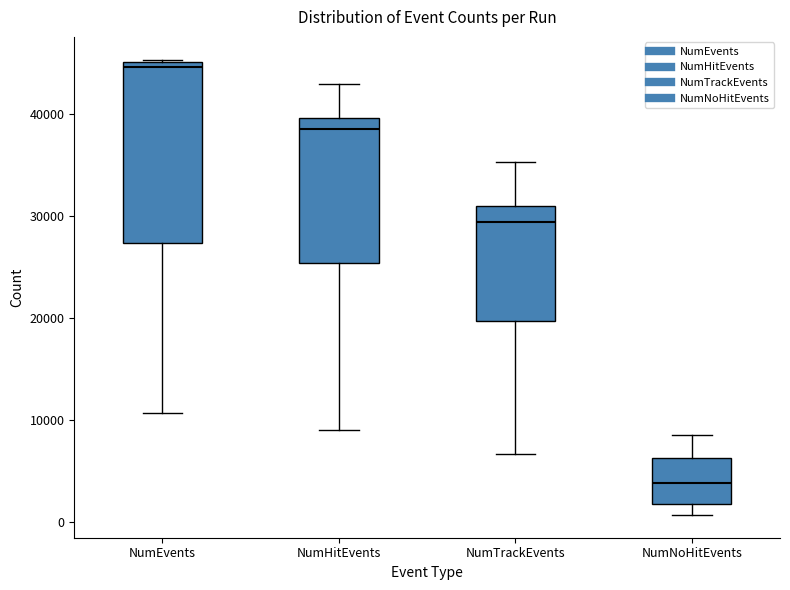

Comparing the boxes themselves (not the whiskers), which one is the tallest?

NumEvents